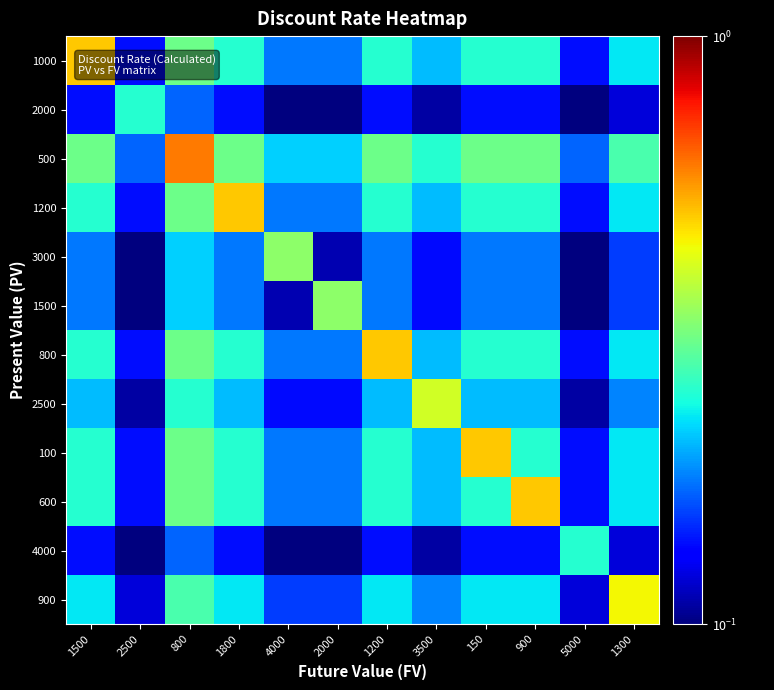

What is the smallest value displayed?

0.1